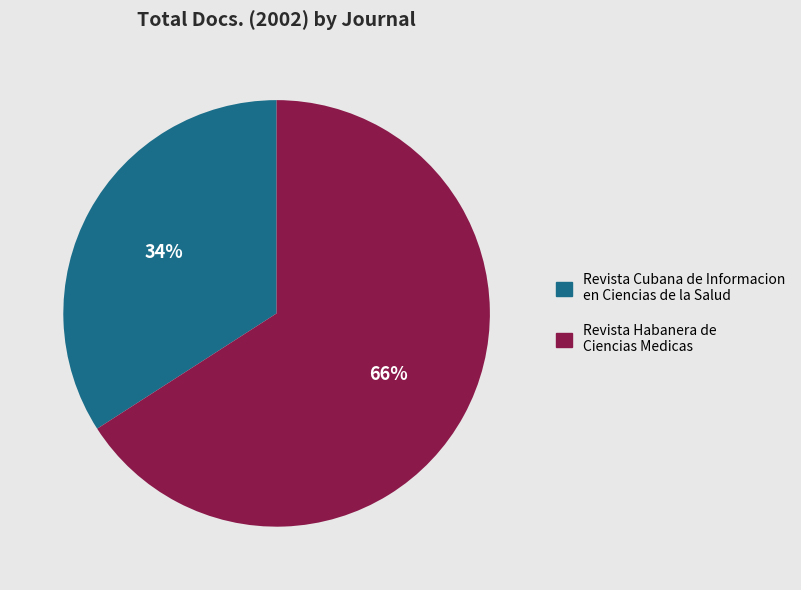

How many slices are in this pie chart?

2